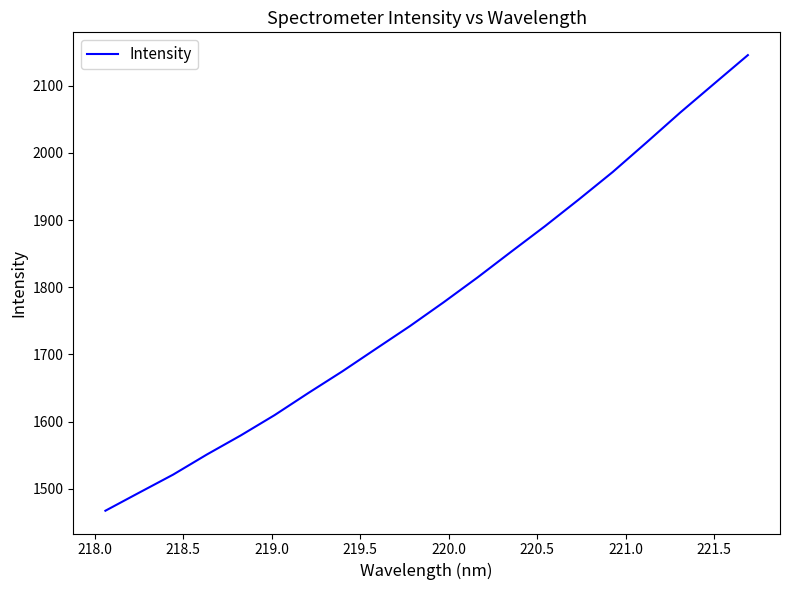

What is the difference between the maximum and minimum values?

678.4